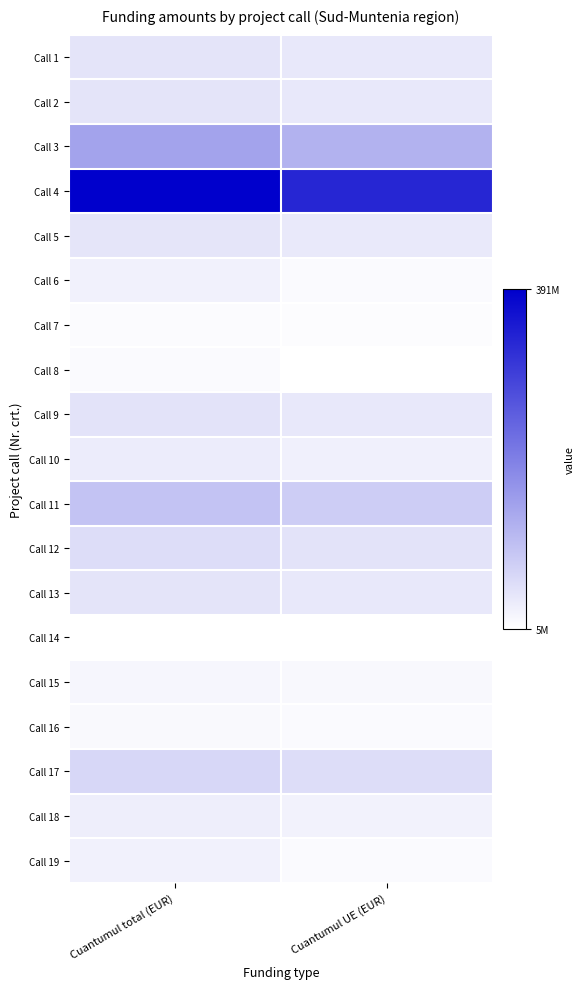

Rank the series at Cuantumul UE (EUR) from lowest to highest value.

Call 14, Call 8, Call 7, Call 16, Call 6, Call 19, Call 15, Call 18, Call 10, Call 5, Call 13, Call 1, Call 2, Call 9, Call 12, Call 17, Call 11, Call 3, Call 4